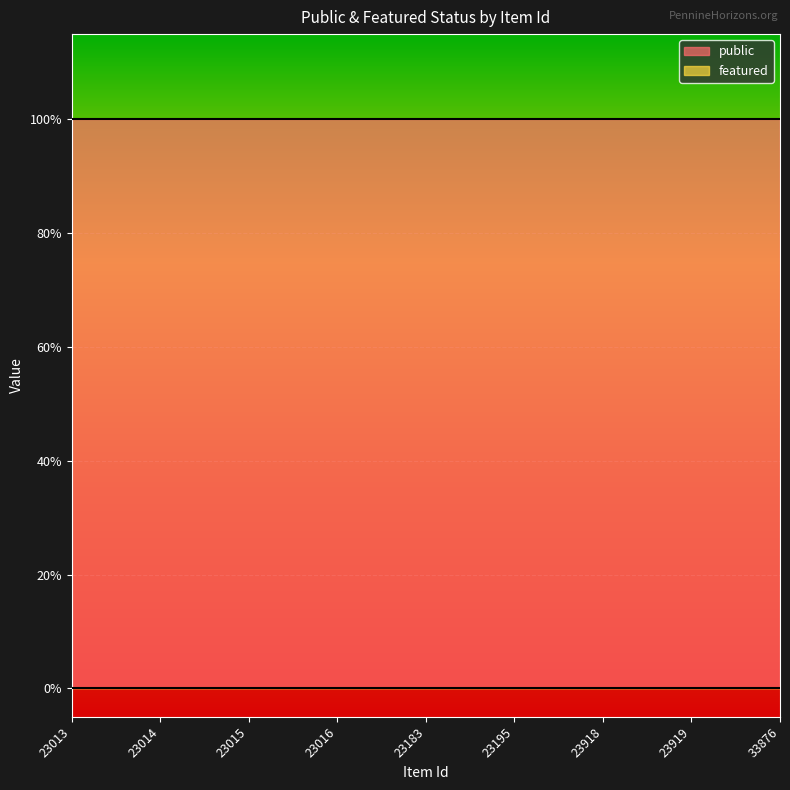

Between 23013 and 23016, which series saw the biggest shift?

public